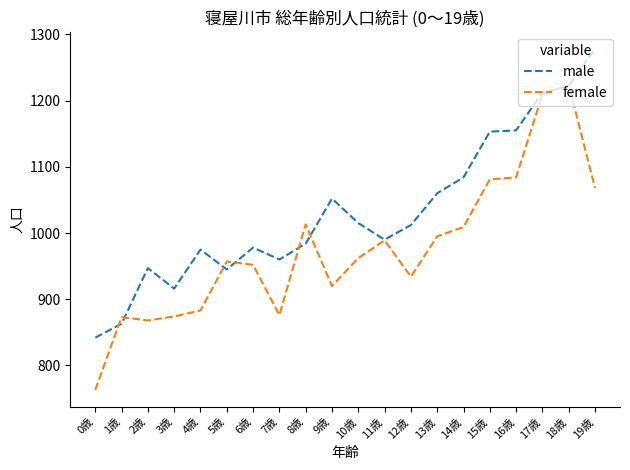

Where is the first local minimum for male?

3歳